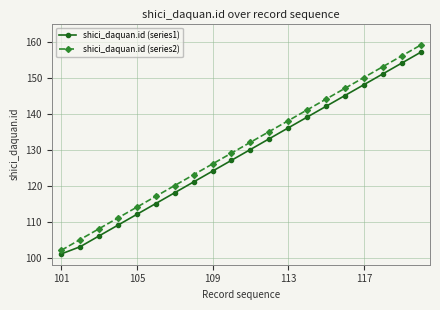

Which series has the largest range (max minus min)?

shici_daquan.id (series2)